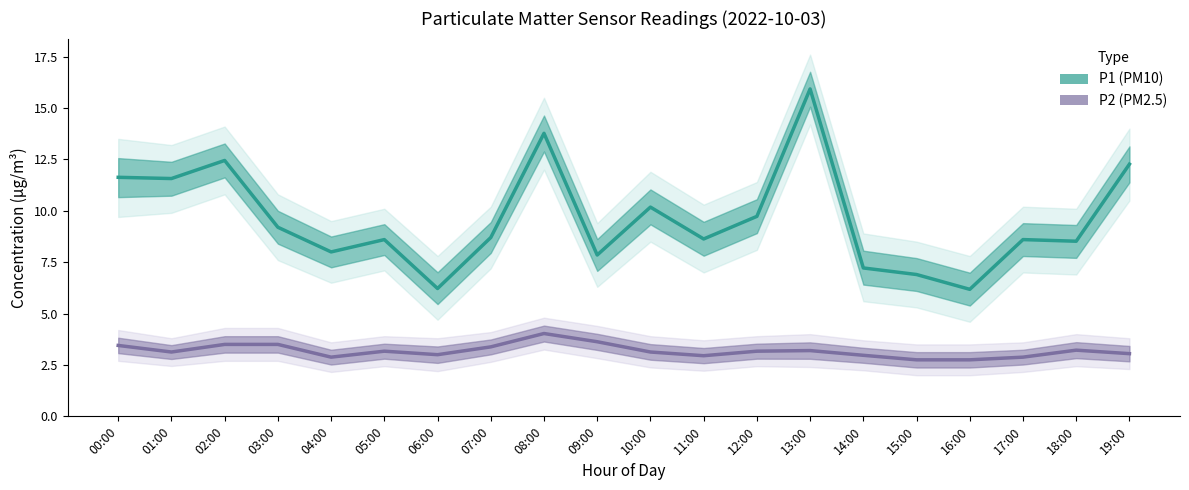

What is the label of the 7th point from the right?

13:00